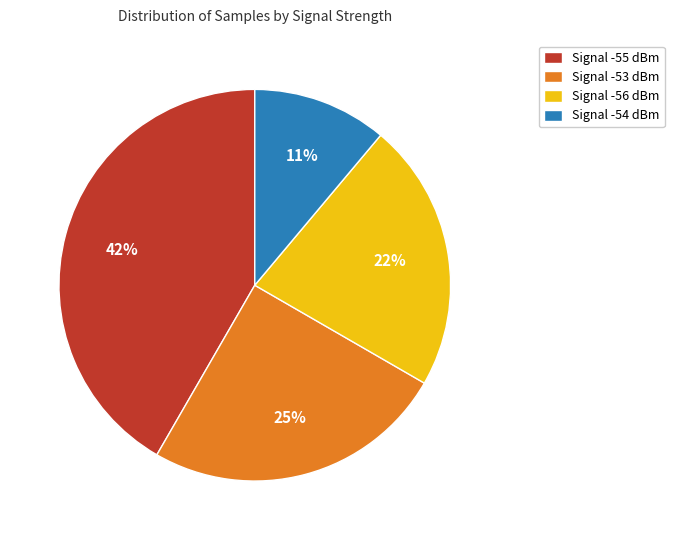

To the nearest percent, what is the difference between the Signal -56 dBm and Signal -53 dBm slice percentages?

3%